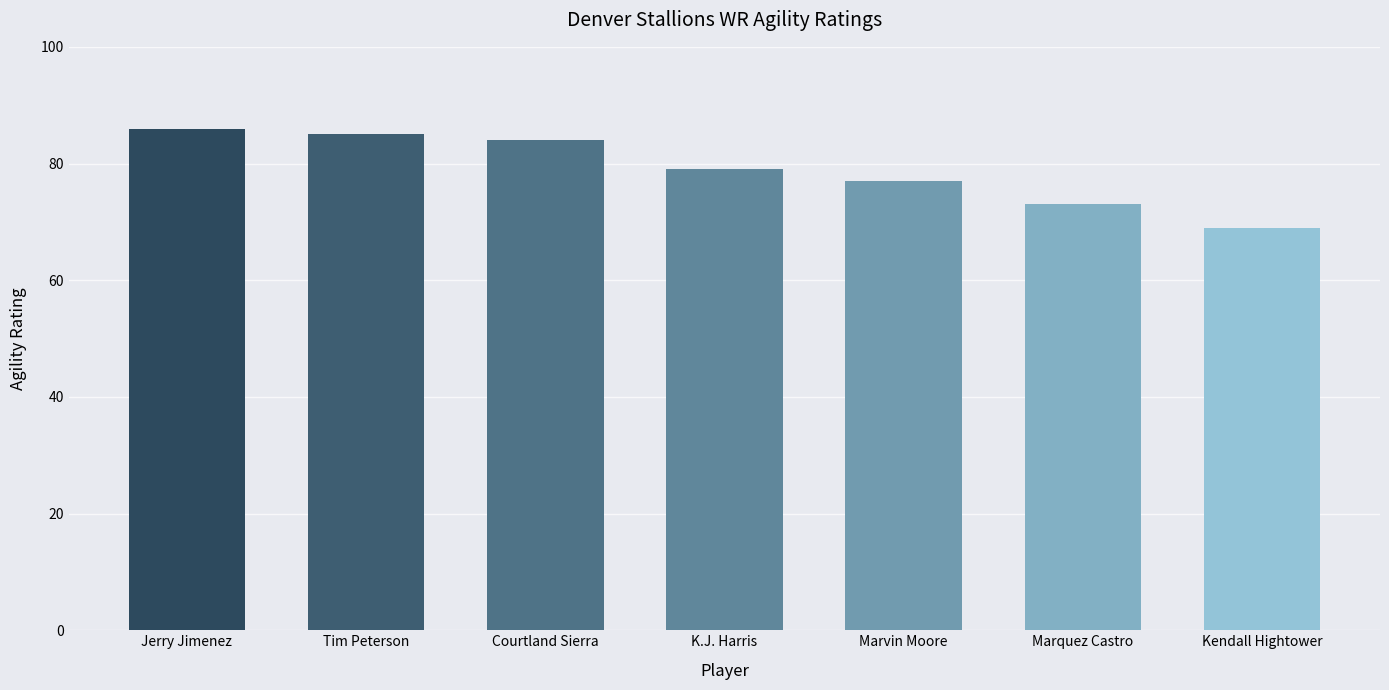

The chart shows a value of 77 at Marvin Moore. True or false?

True